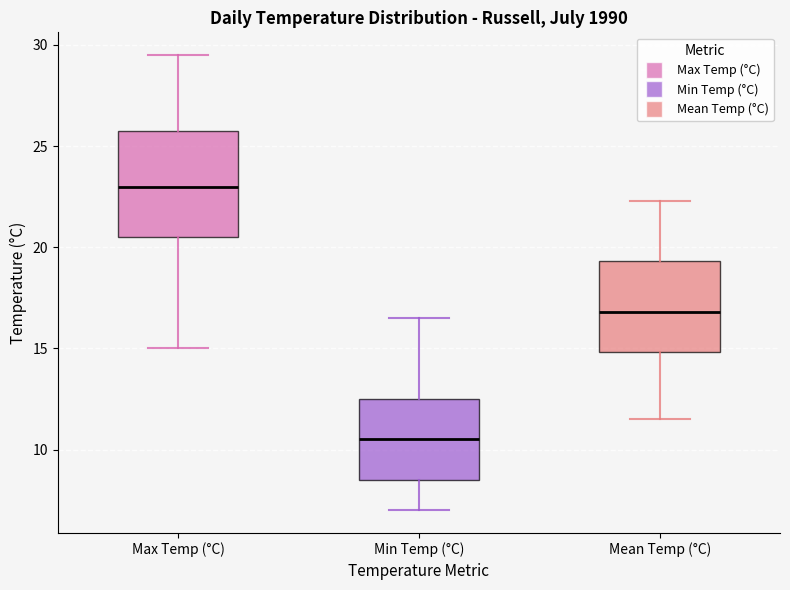

Where is the upper edge of the box for Mean Temp (°C) on the y-axis? The values are not printed on the chart, so give them approximately, as read against the axis.

19.5